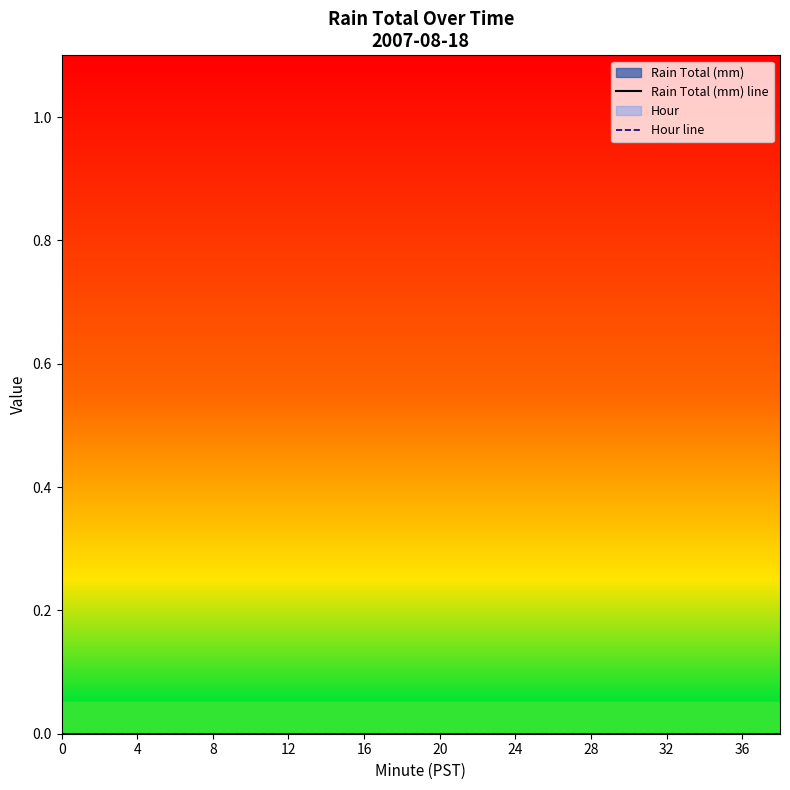

What is the total value across all series at 34?

34